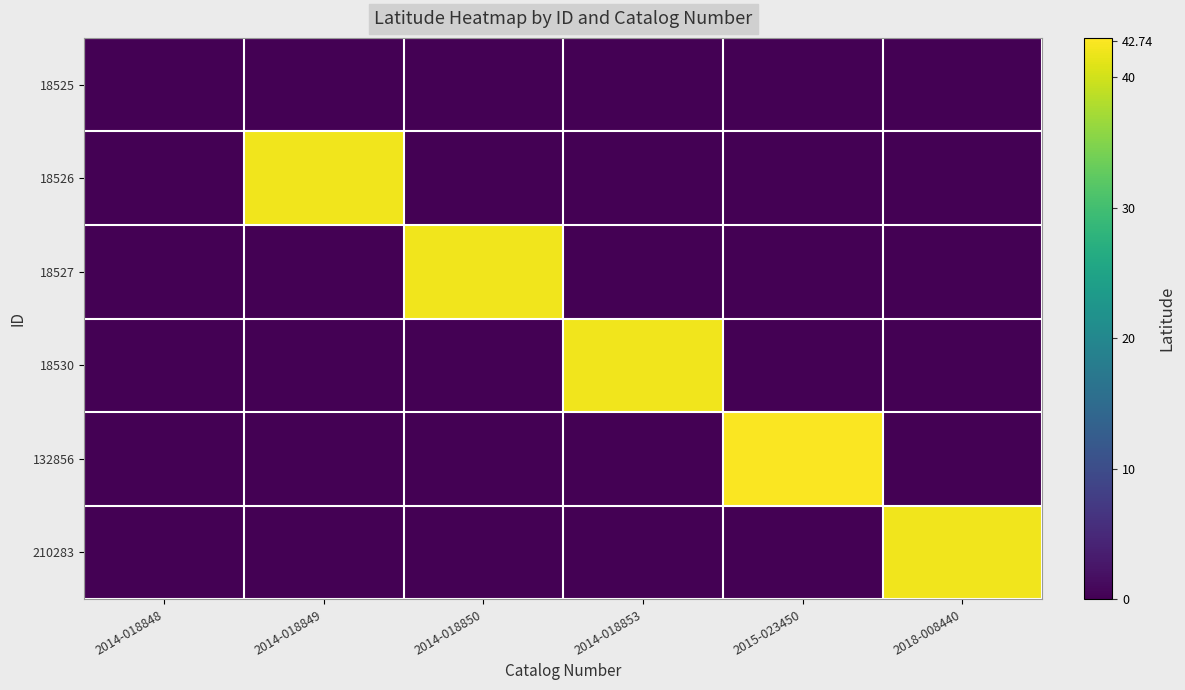

What is the spread (max minus min) of values at 2014-018853?

42.0